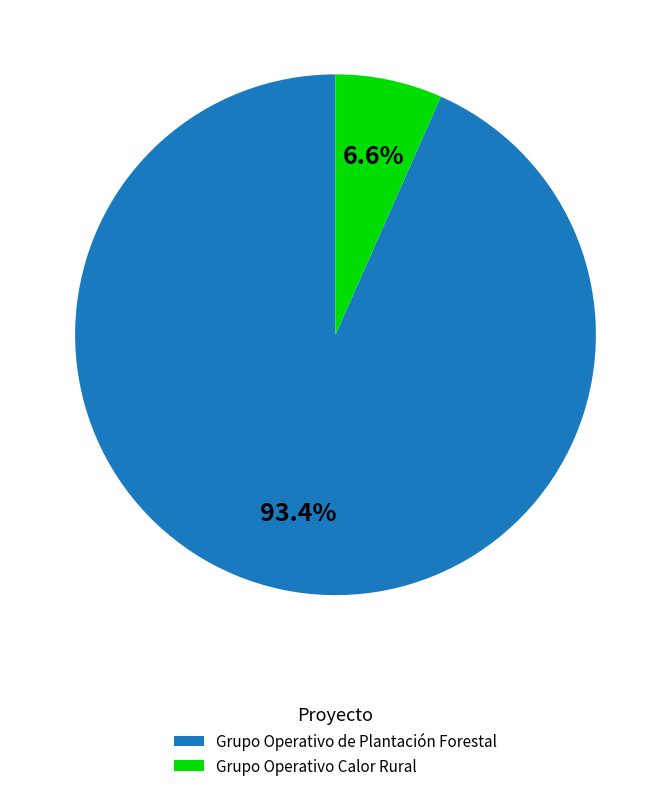

To the nearest percent, what is the difference between the Grupo Operativo de Plantación Forestal and Grupo Operativo Calor Rural slice percentages?

87%